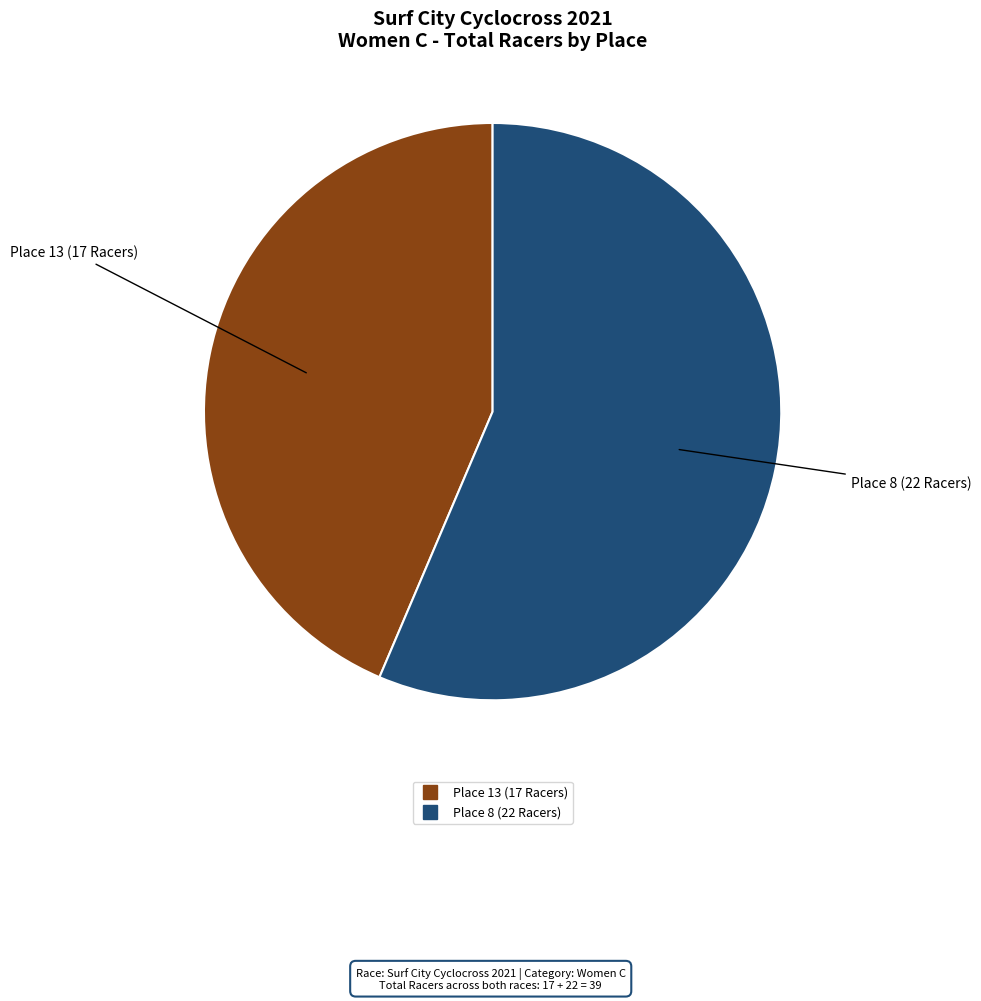

Between Place 13 (17 Racers) and Place 8 (22 Racers), which is larger?

Place 8 (22 Racers)